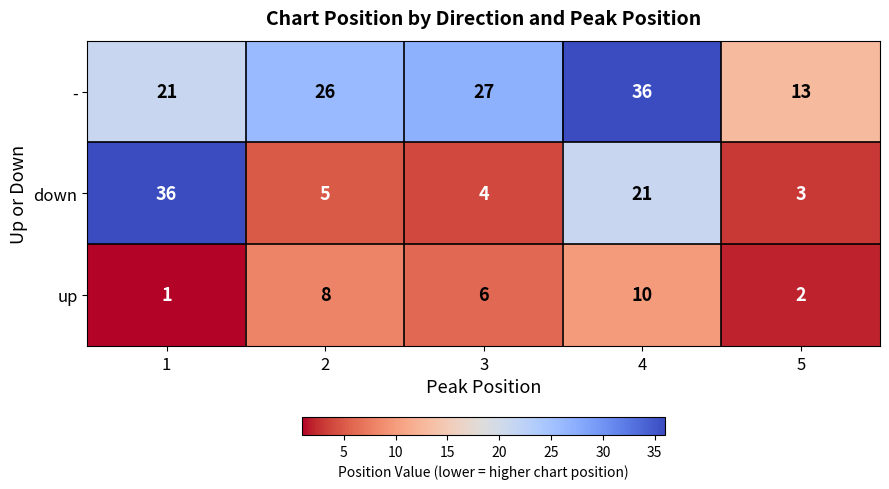

How many series are shown in this chart?

3